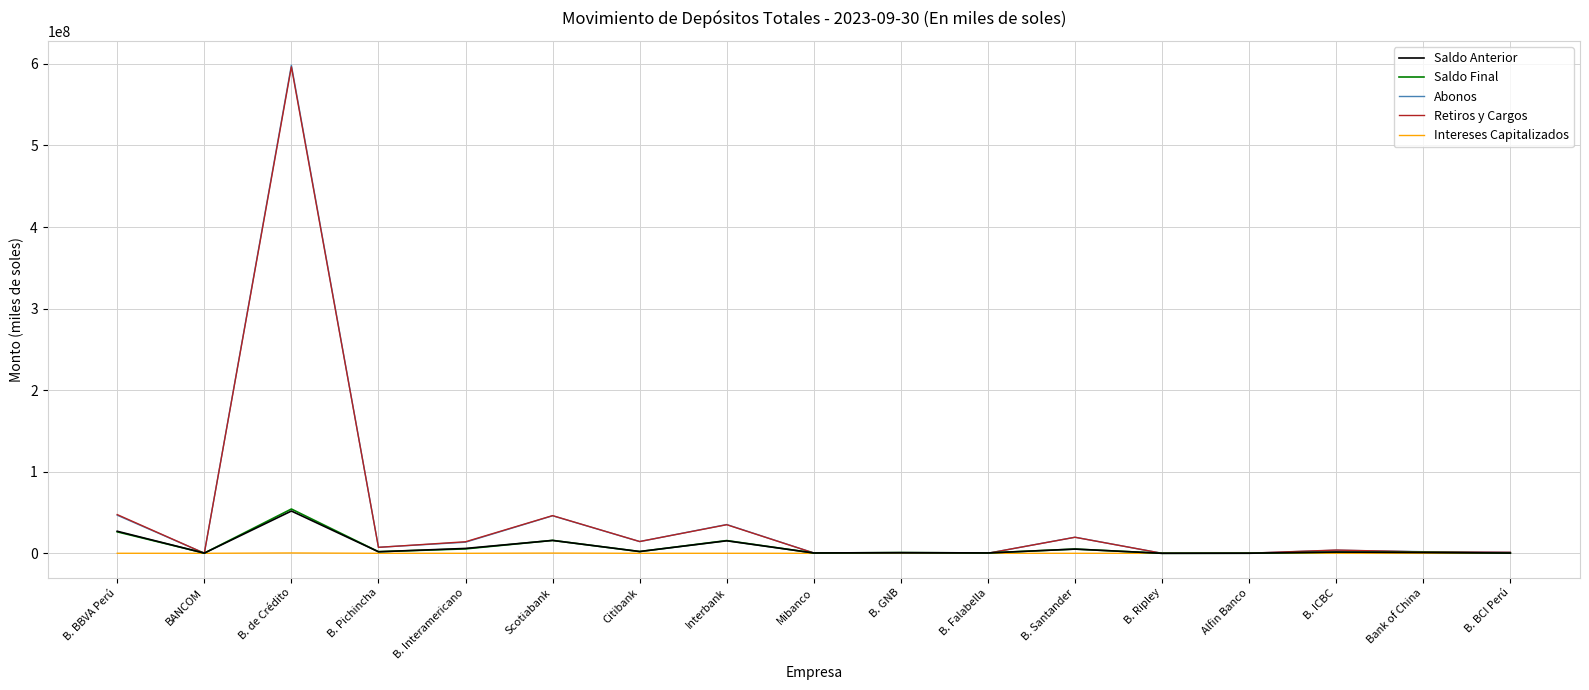

Which series has the widest spread of values?

Abonos